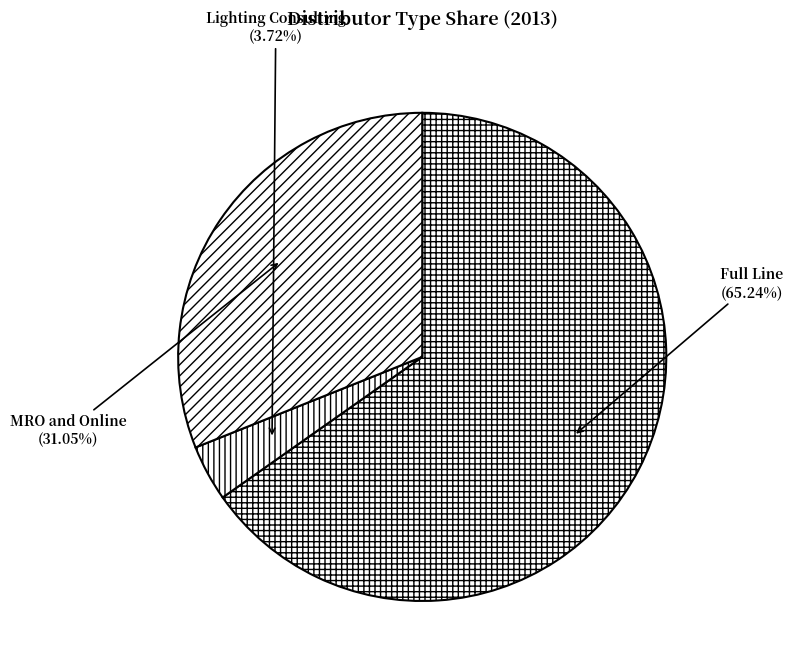

Is it true that Lighting Consulting is 12% of the pie?

False